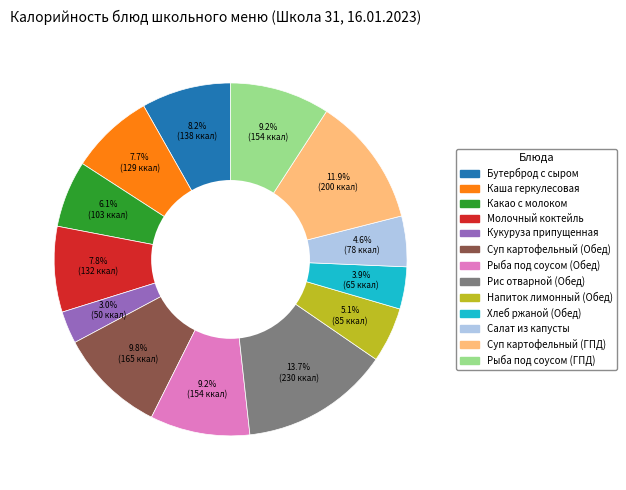

Which category has the smallest portion of the pie?

Кукуруза припущенная